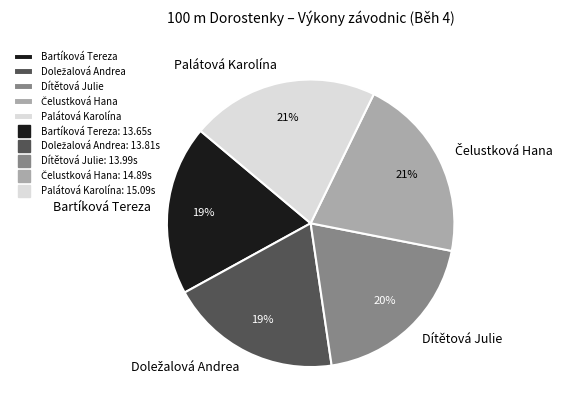

Does any single category account for the majority?

No